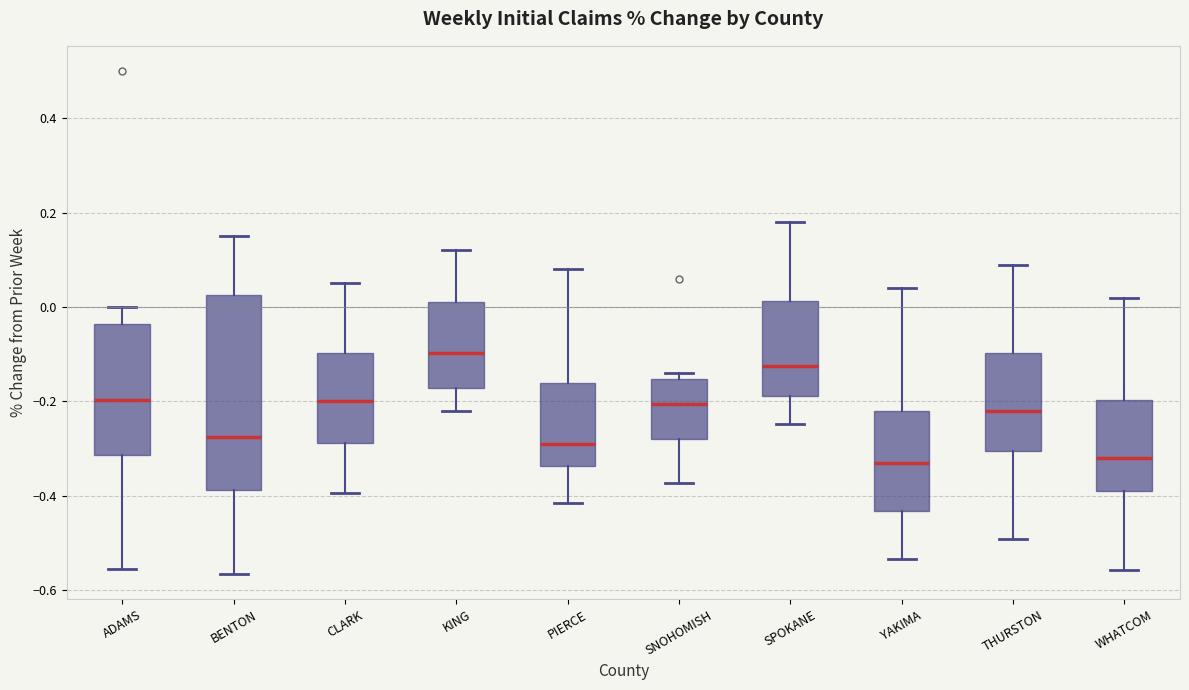

Comparing the boxes themselves (not the whiskers), which one is the tallest?

BENTON